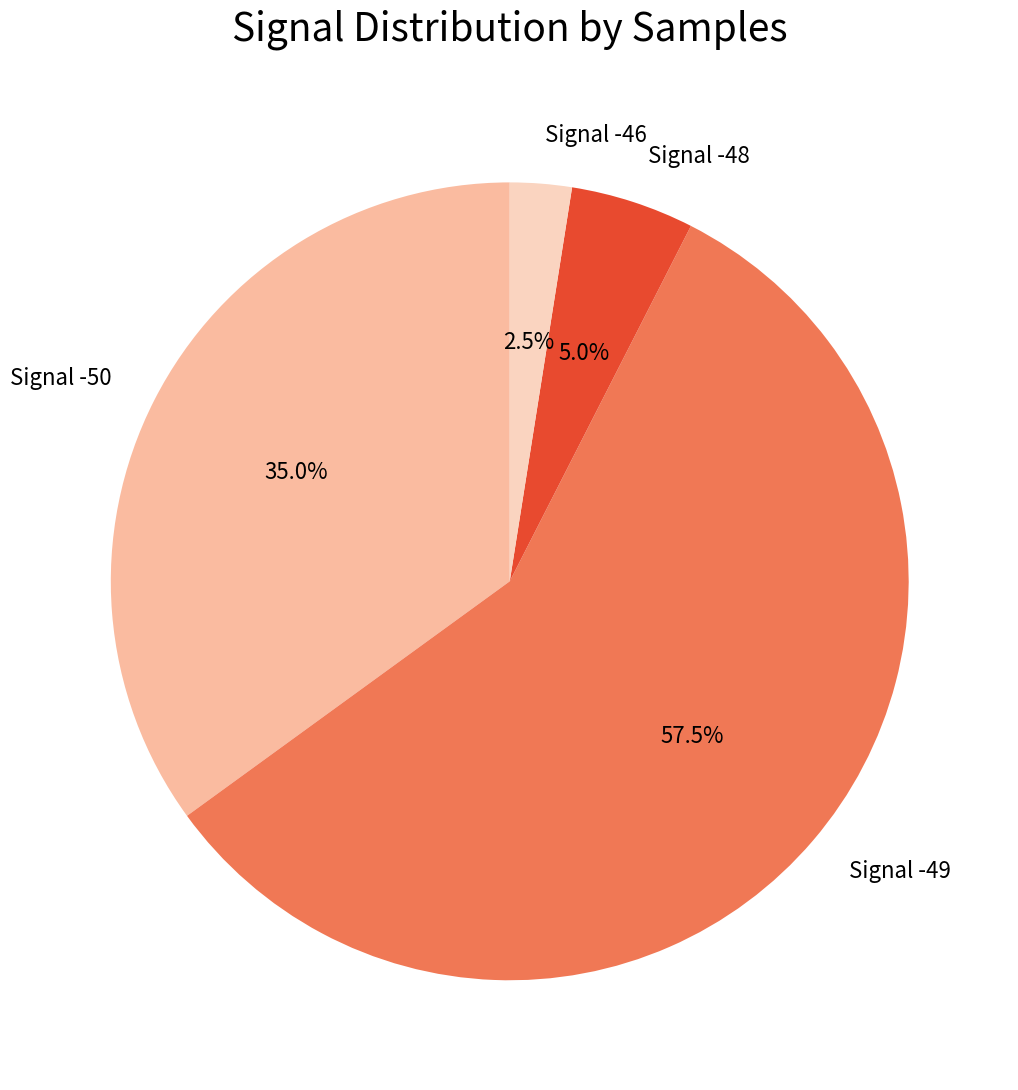

Does Signal -49 account for over 50% of the chart?

Yes